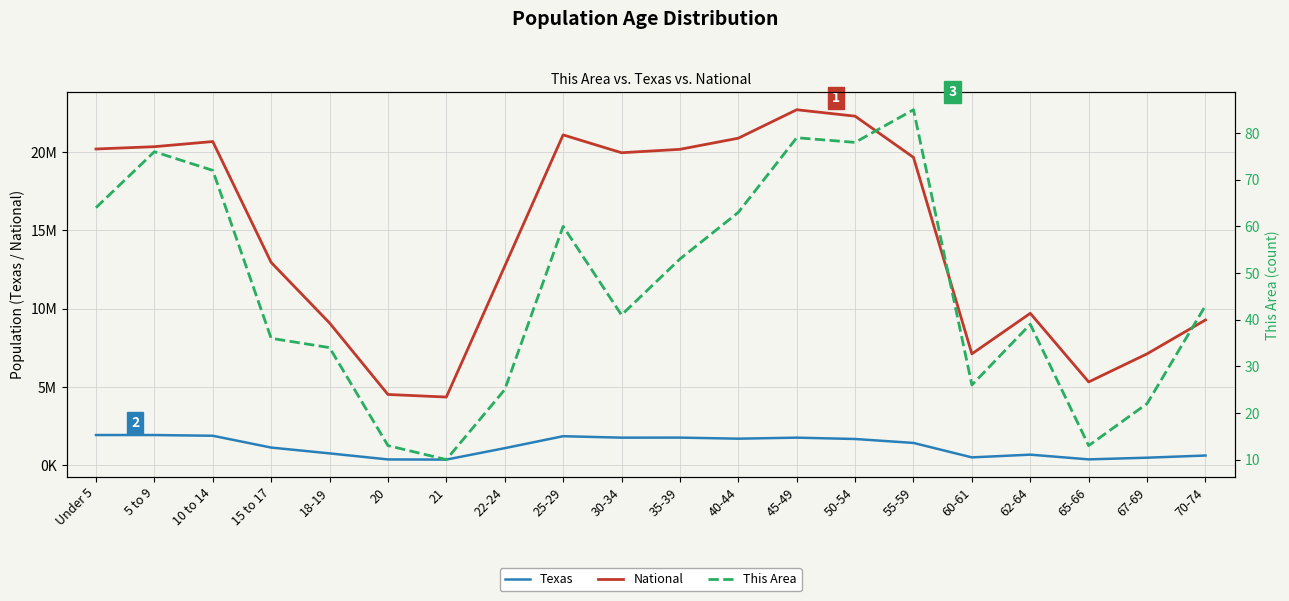

Rank the categories by This Area value from highest to lowest.

55-59, 45-49, 50-54, 5 to 9, 10 to 14, Under 5, 40-44, 25-29, 35-39, 70-74, 30-34, 62-64, 15 to 17, 18-19, 60-61, 22-24, 67-69, 20, 65-66, 21